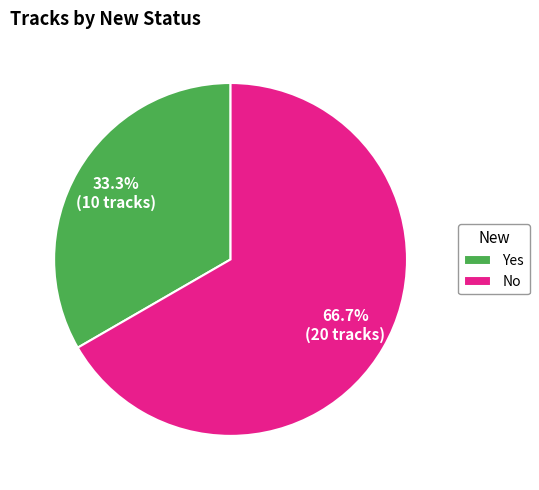

Is the sum of No and Yes greater than half?

Yes